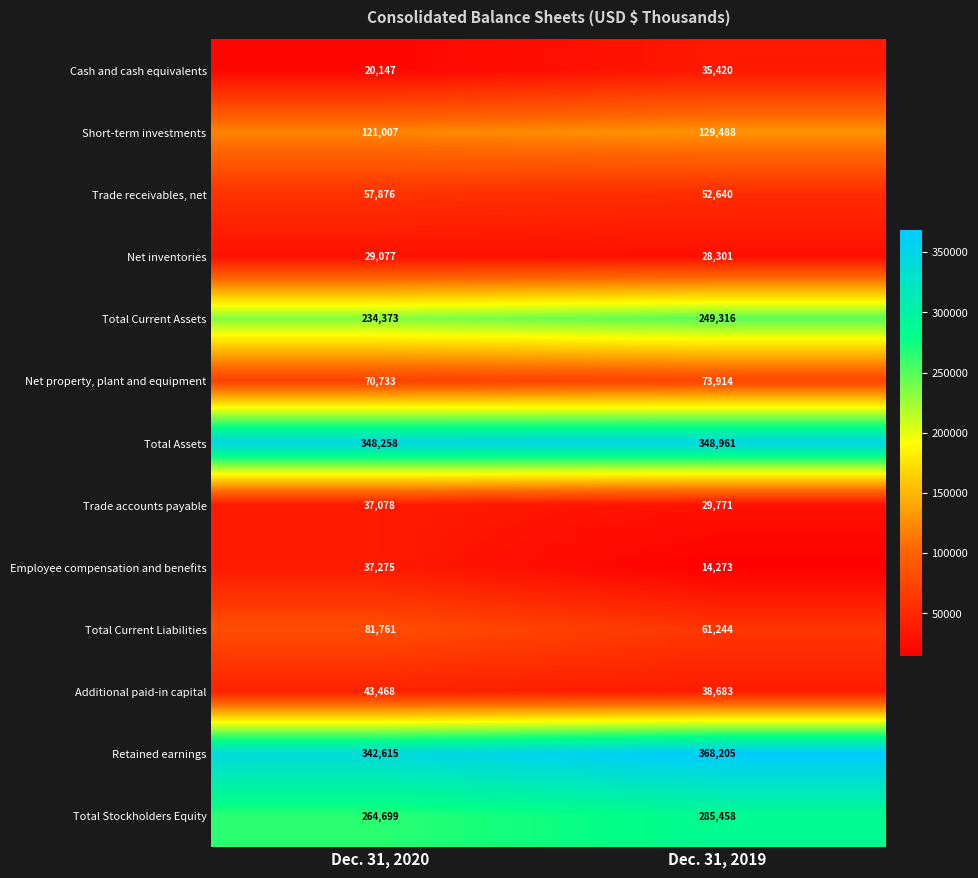

What is the sum of the Total Current Liabilities values at Dec. 31, 2020 and Dec. 31, 2019?

143005